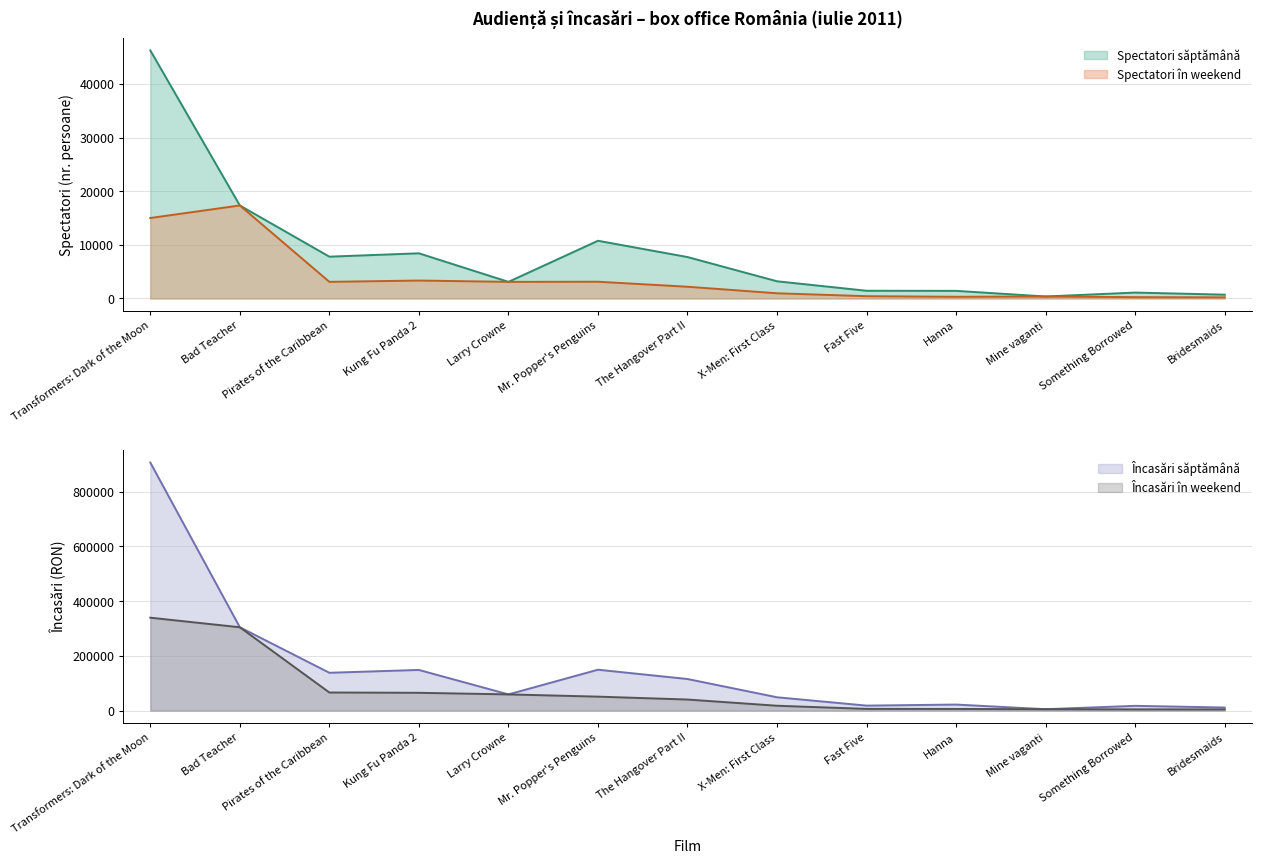

At how many categories does at least one series exceed 786162?

1